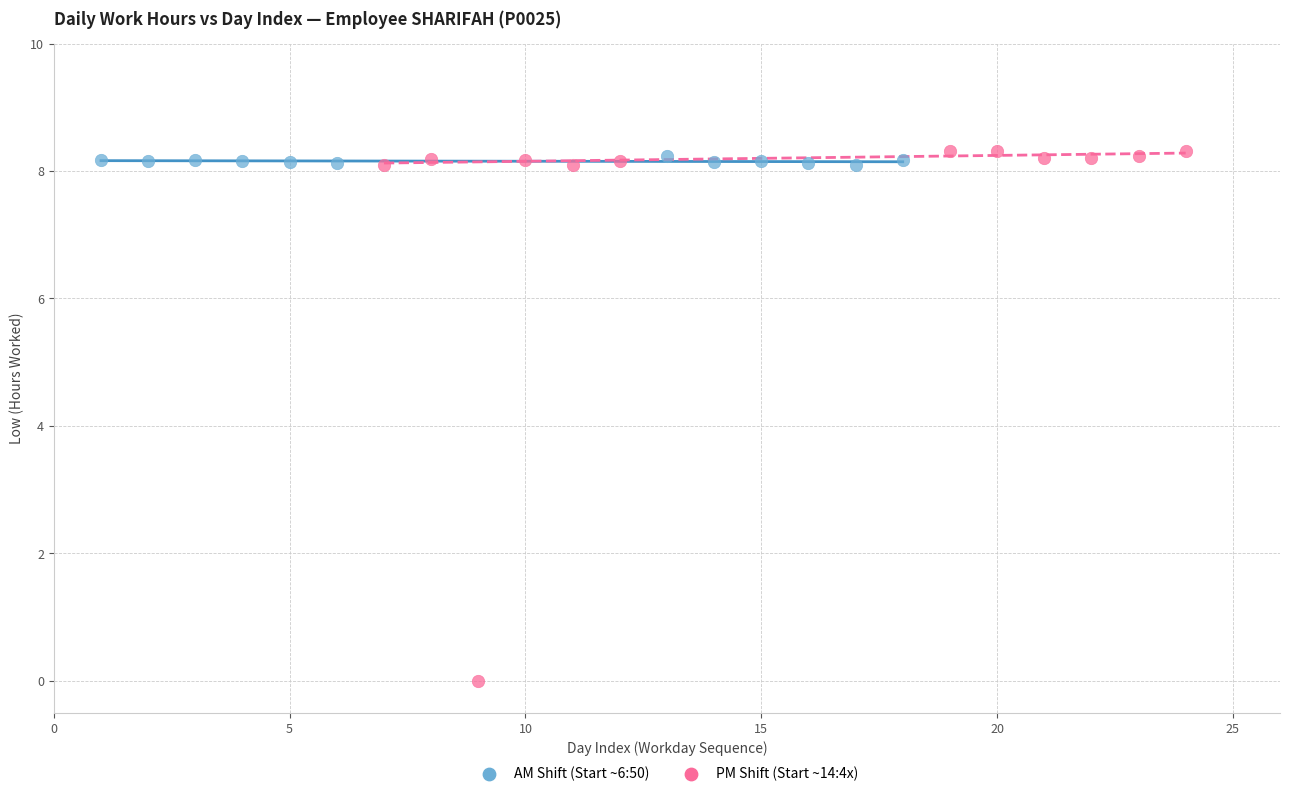

Which series contains the lowest Y value?

PM Shift (Start ~14:4x)